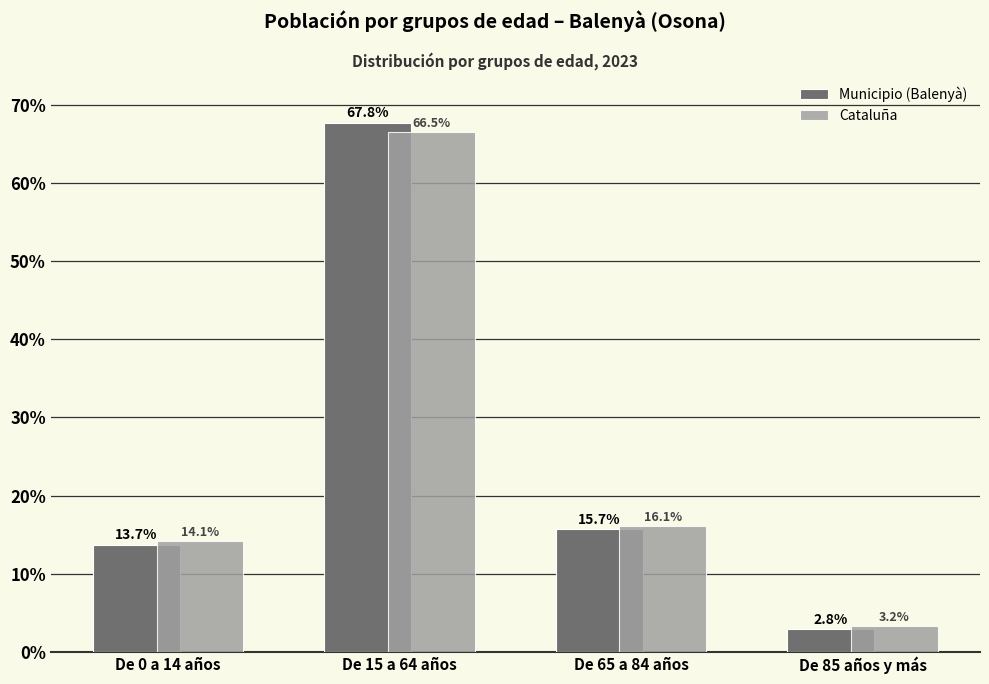

How many bars are there in each group?

2